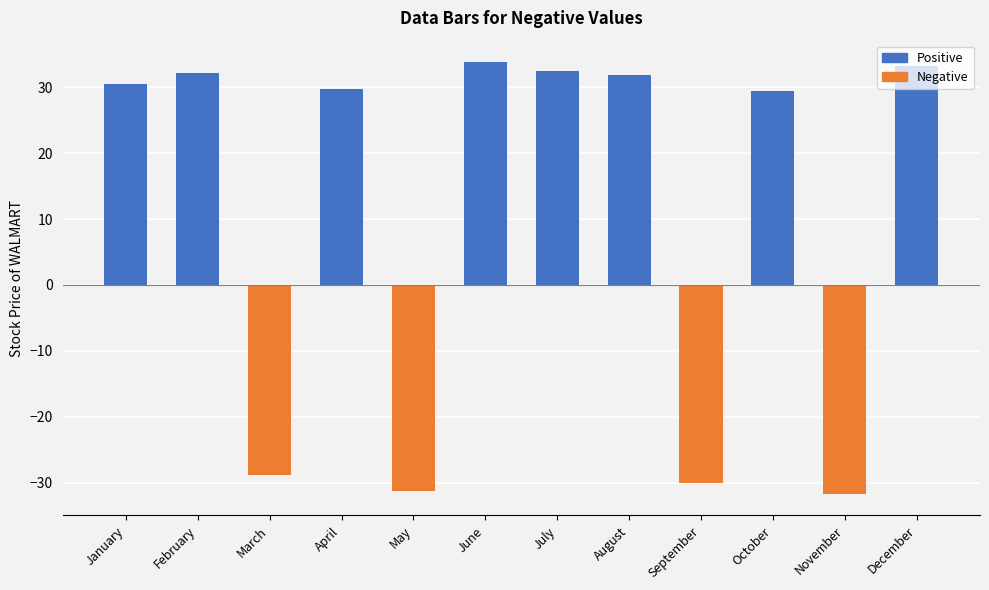

The value of Positive at May is 0.0. True or false?

True